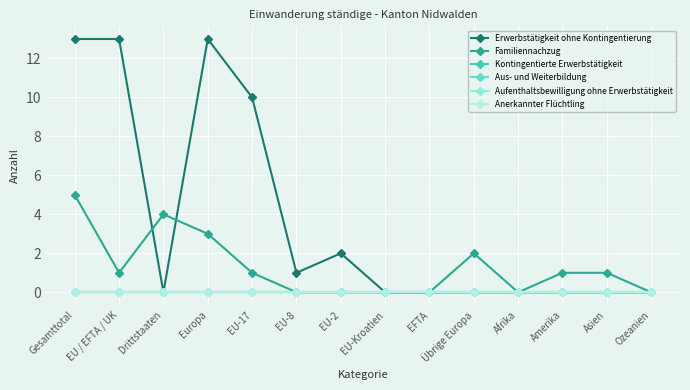

Which series has the largest range (max minus min)?

Erwerbstätigkeit ohne Kontingentierung